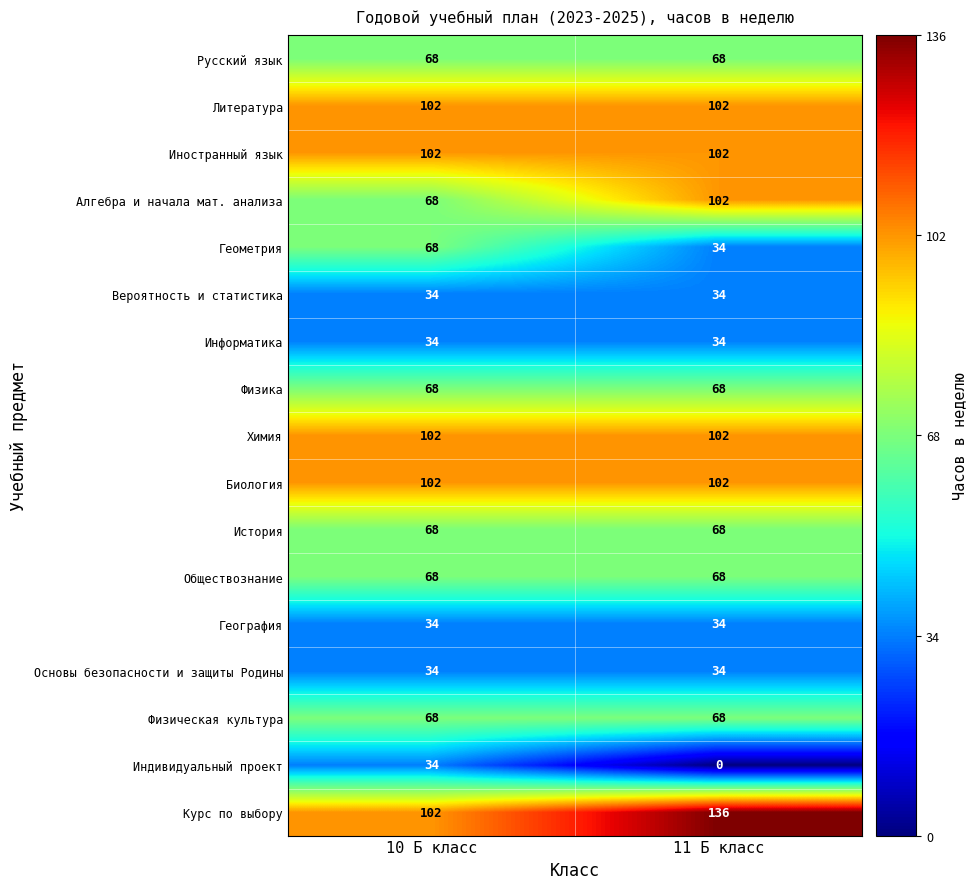

At how many categories does at least one series exceed 91?

2